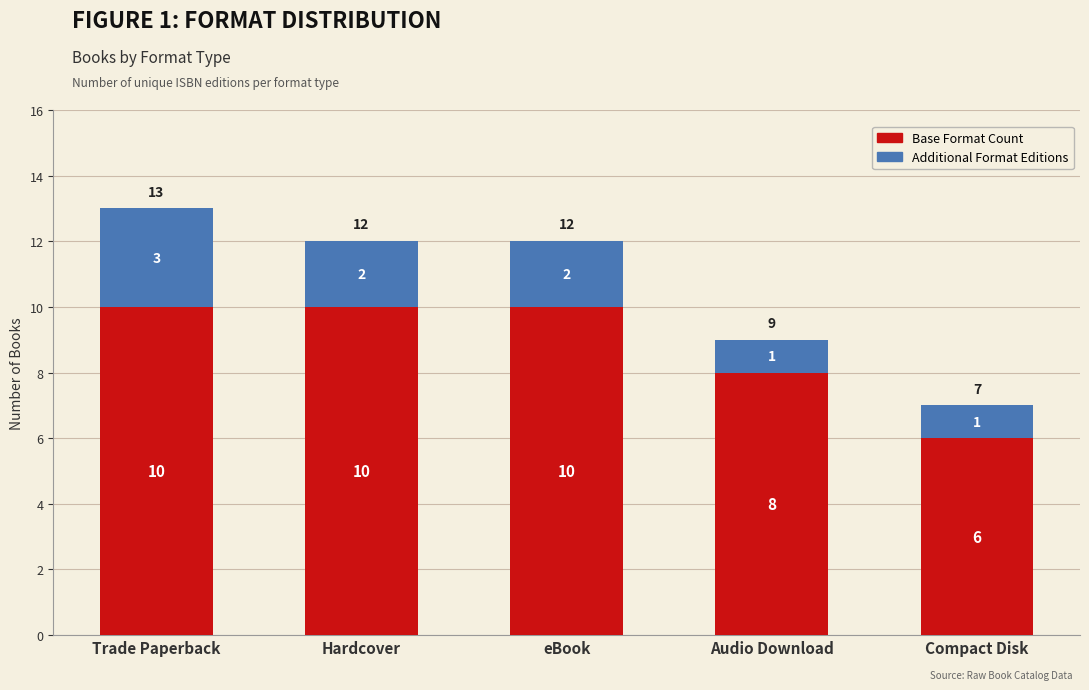

The value of Base Format Count at Hardcover is 16. True or false?

False